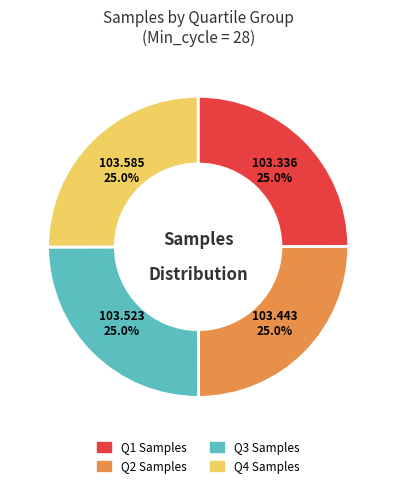

How many segments does this pie chart have?

4